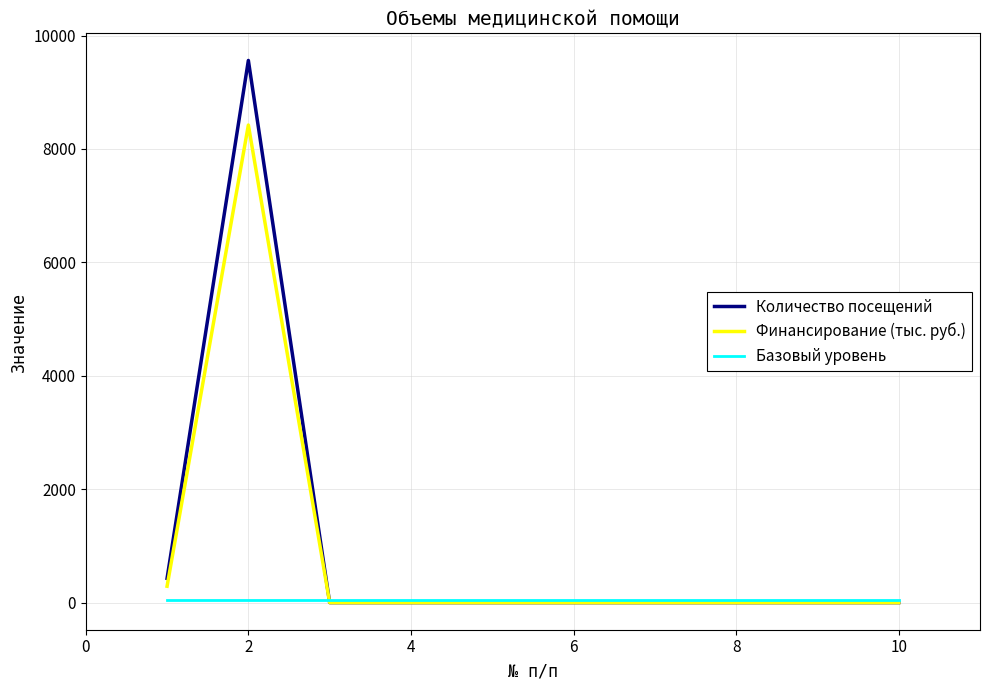

List the series in order of their peak value, highest first.

Количество посещений, Финансирование (тыс. руб.), Базовый уровень